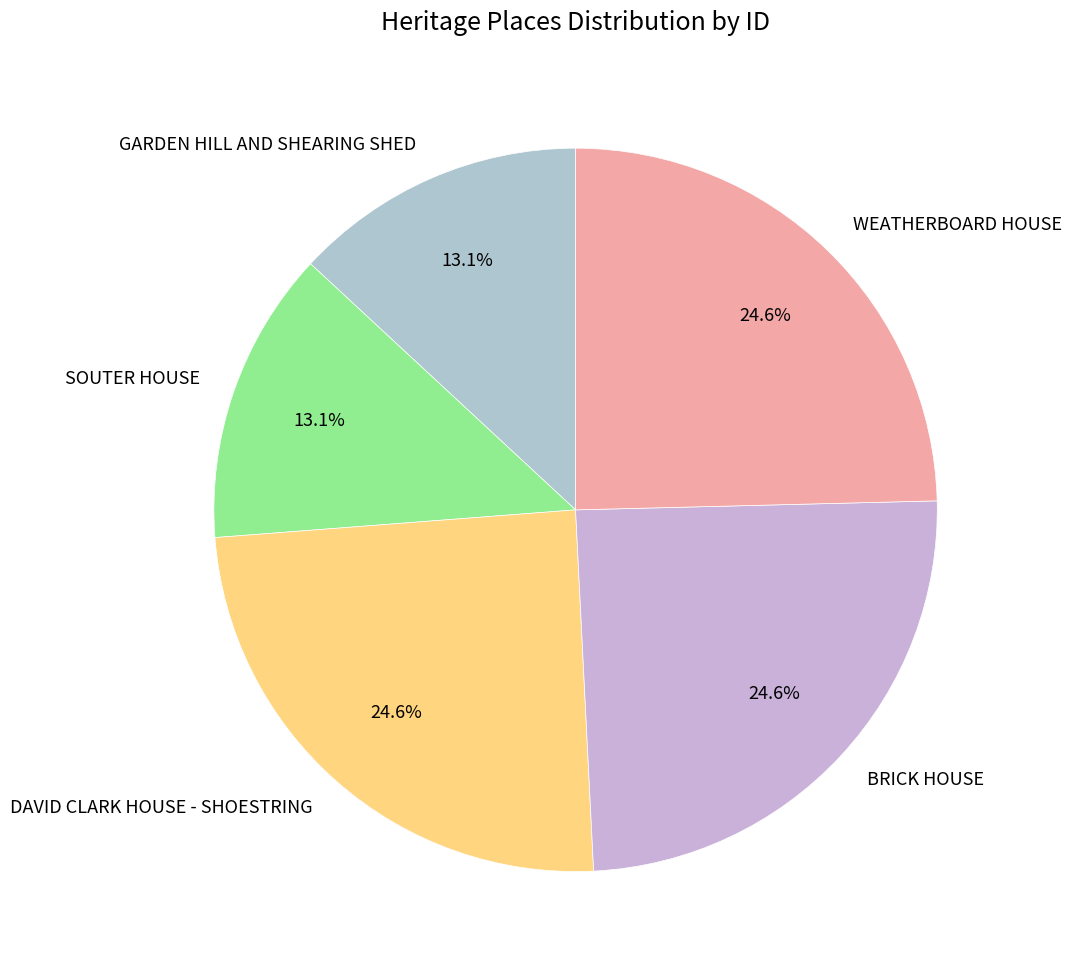

Approximately how many times larger is the value at SOUTER HOUSE compared to GARDEN HILL AND SHEARING SHED?

1.0